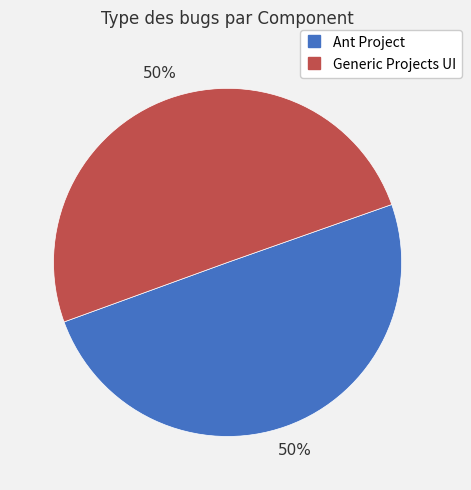

Is it true that Ant Project is 50% of the pie?

True